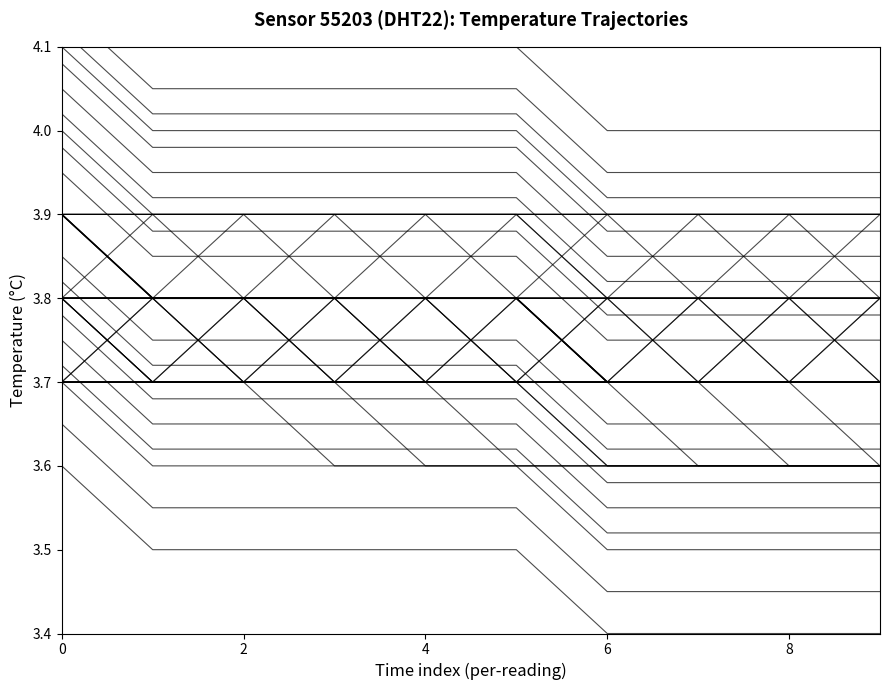

True or false: trajectory_0 and temperature intersect in this chart.

False